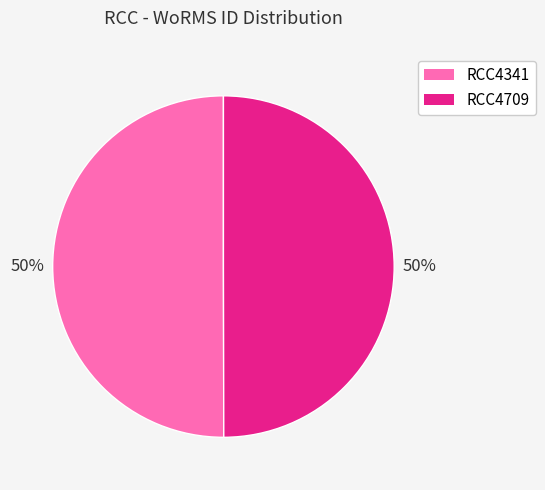

Do RCC4709 and RCC4341 together represent more than half of the pie?

Yes